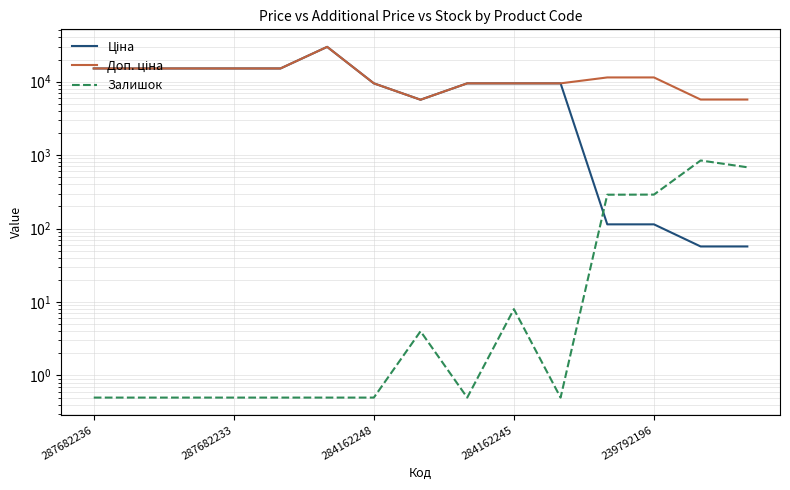

List the labels in order of Залишок value, largest first.

13, 14, 12, 11, 9, 7, 287682236, 287682233, 284162248, 284162245, 239792196, 5, 6, 8, 10